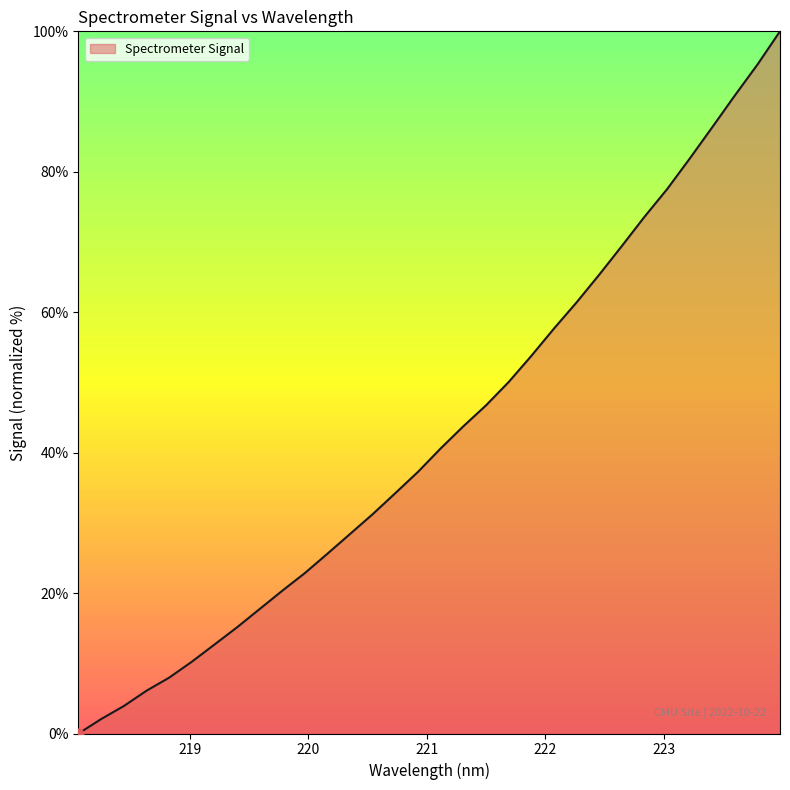

What is the difference between the maximum and minimum values?

100.0